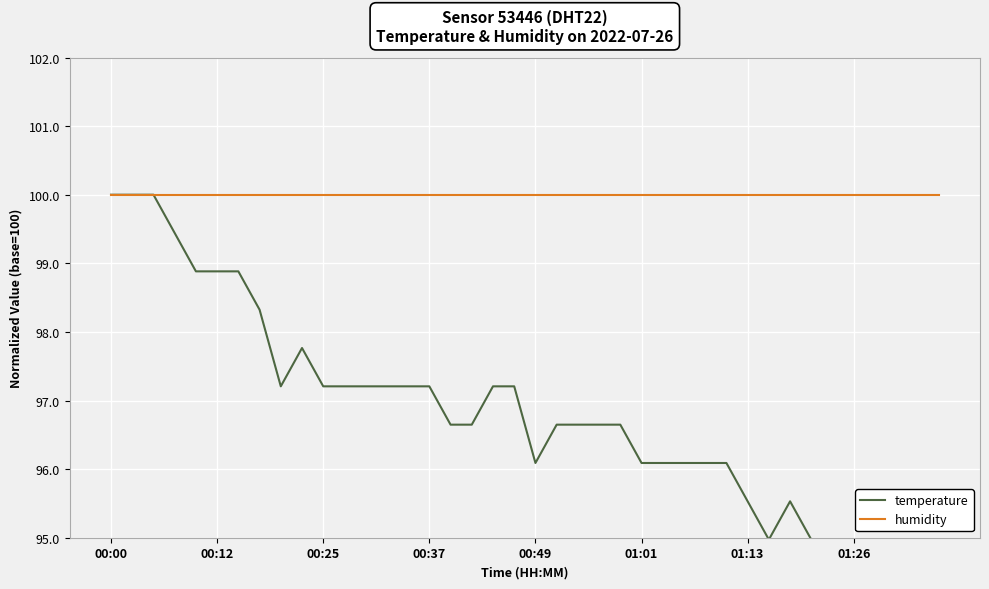

Which series has the largest total across all categories?

humidity